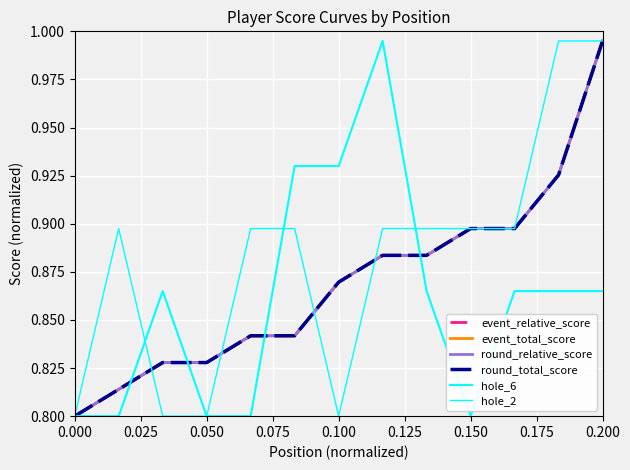

Is this an area chart (filled region under the line)?

No